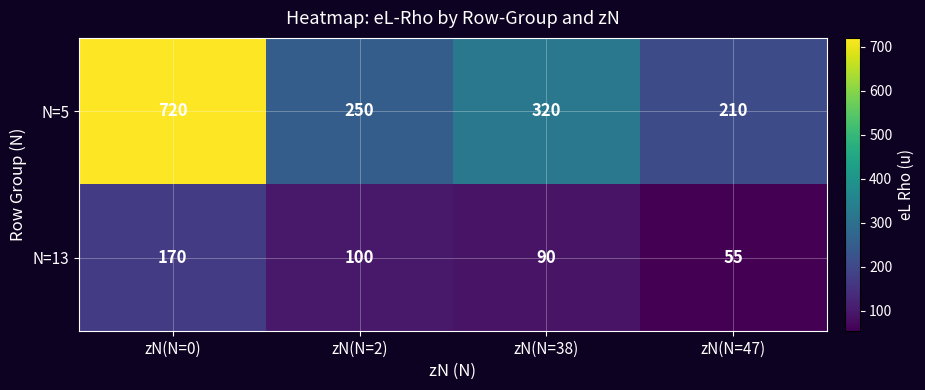

Which series has the widest spread of values?

N=5